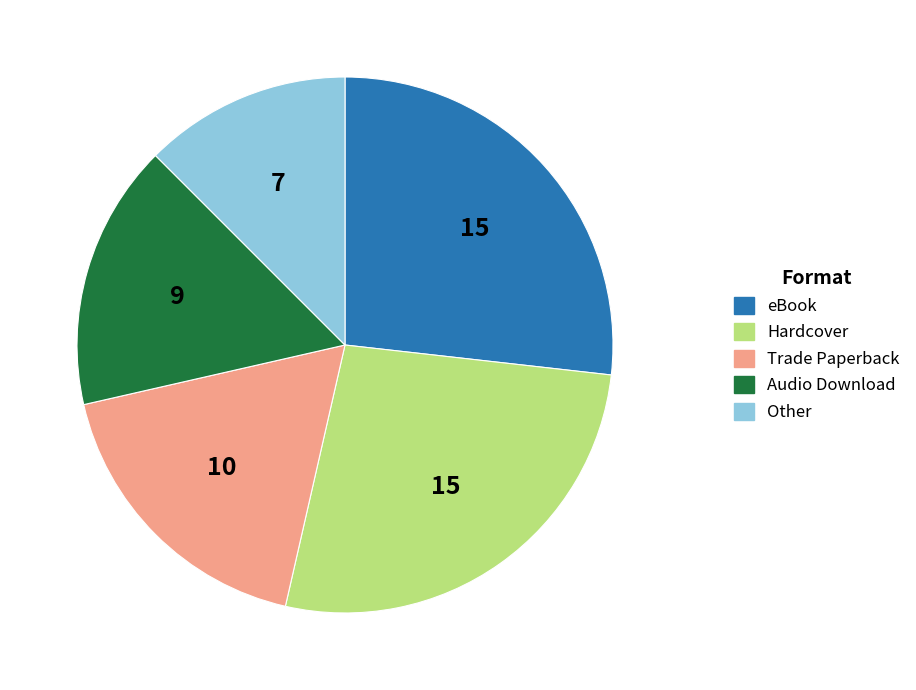

Is the sum of Hardcover and Audio Download greater than half?

No